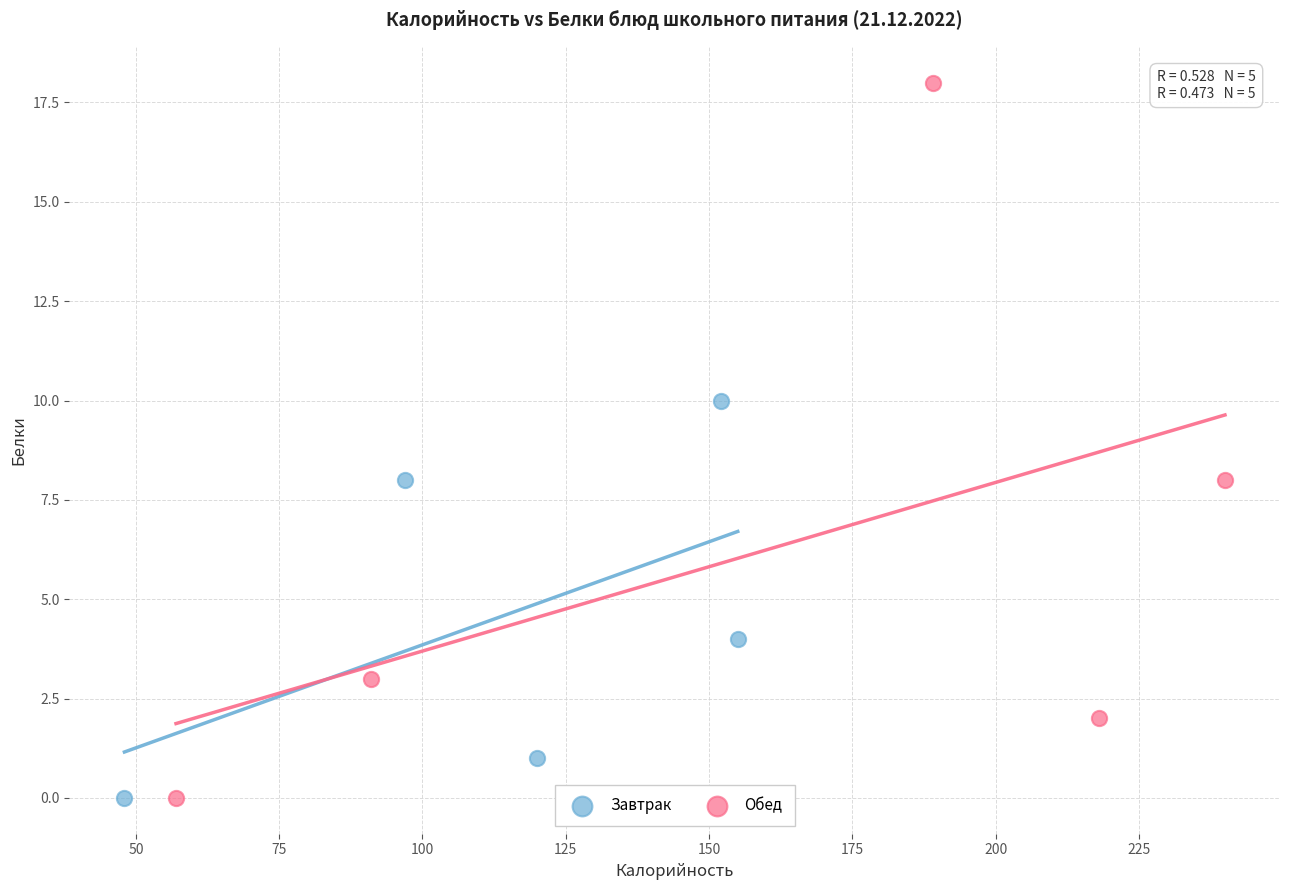

Which series has the largest Y range (max minus min)?

Обед